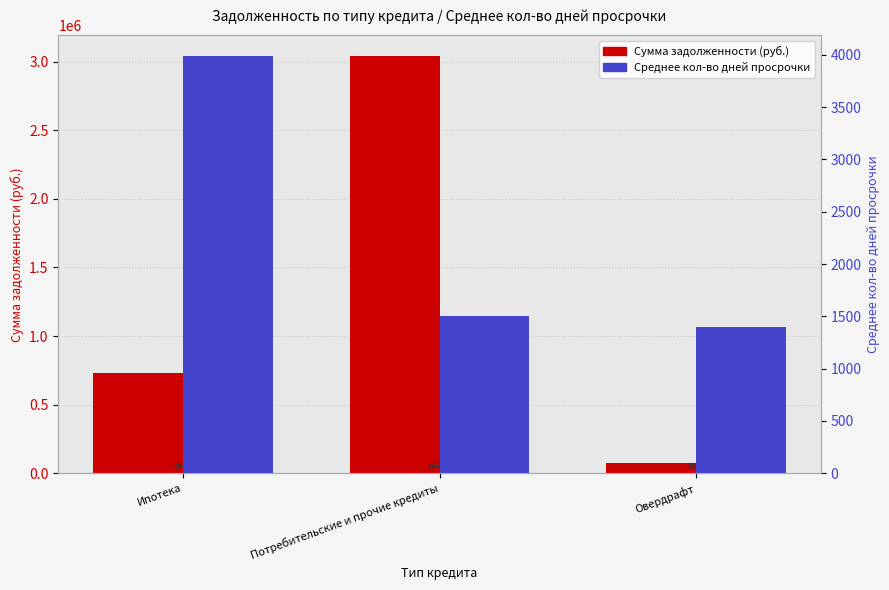

What is the label of the 1st bar from the left?

Ипотека